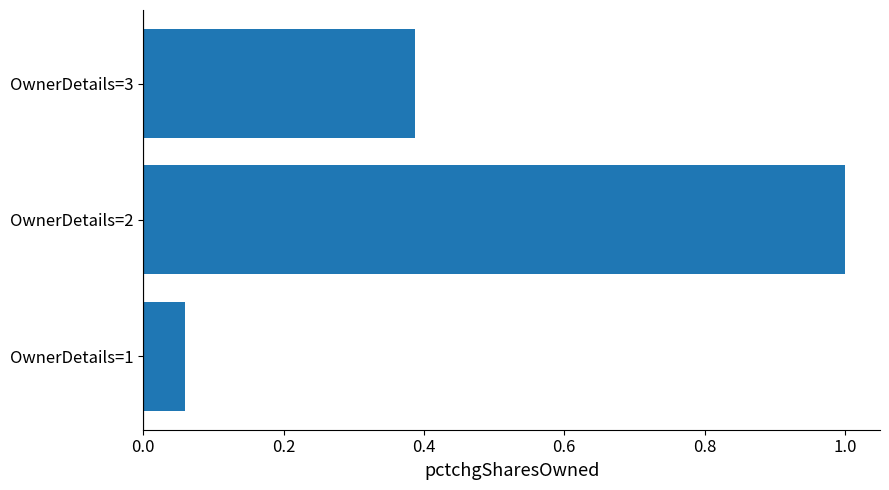

Between OwnerDetails=3 and OwnerDetails=2, which is larger?

OwnerDetails=2